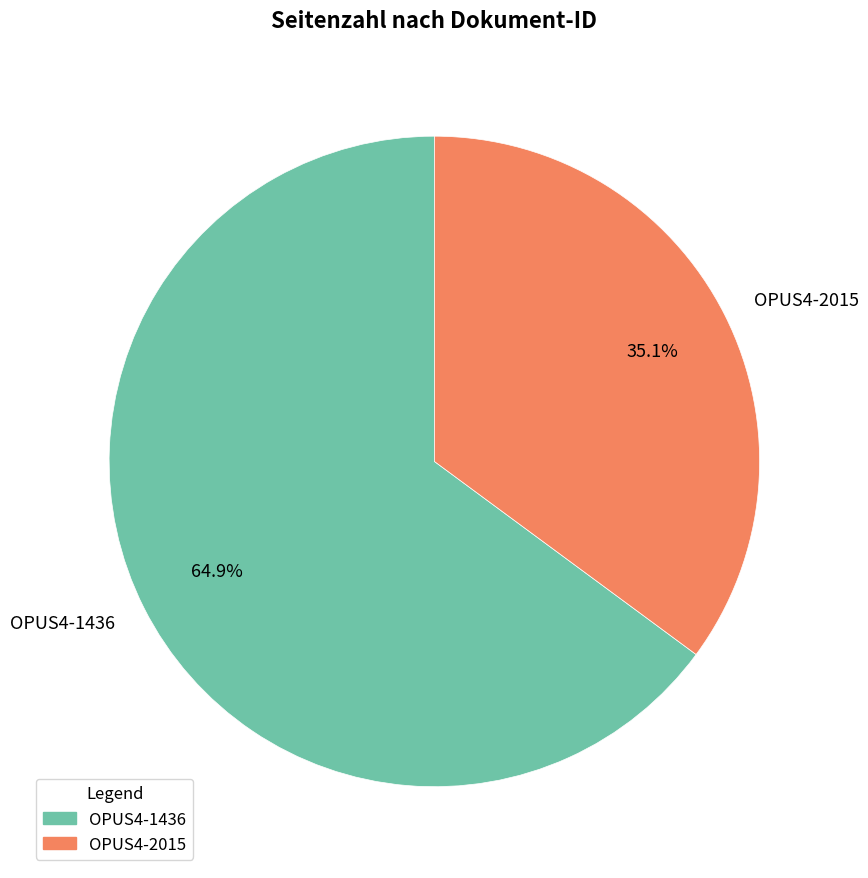

What is the smallest slice in the pie chart?

OPUS4-2015